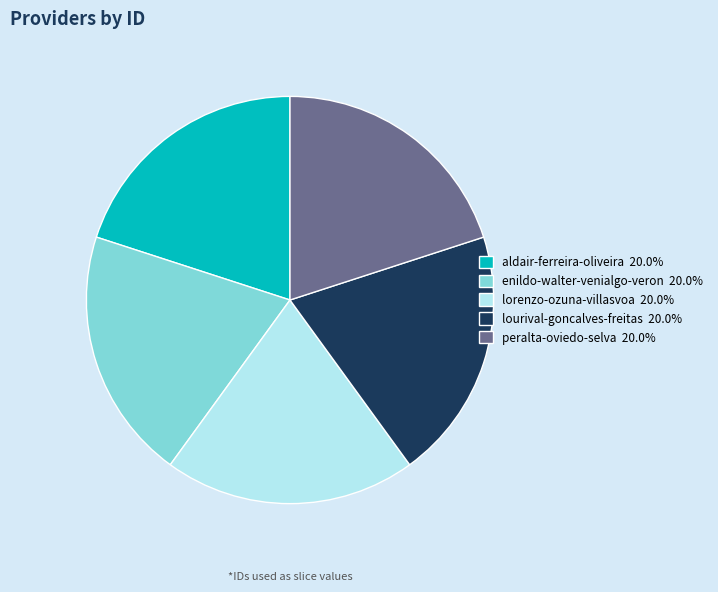

Is there a majority slice in this chart?

No